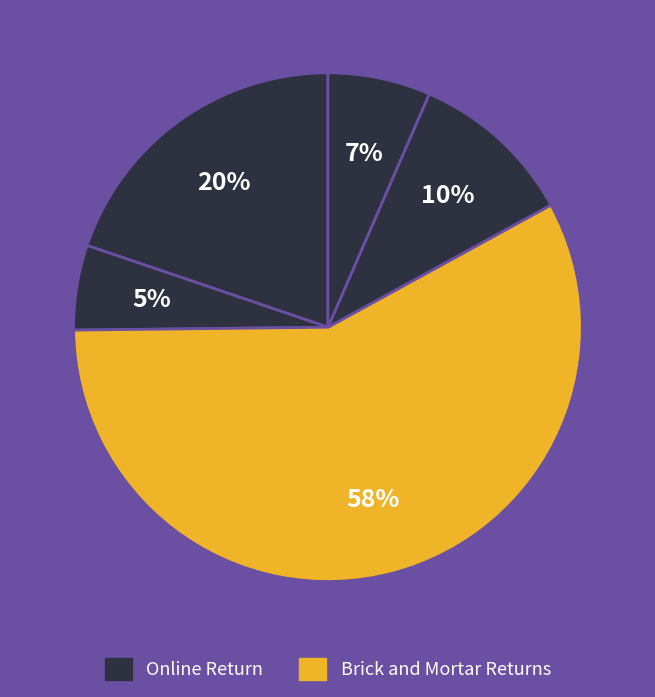

How many segments does this pie chart have?

5